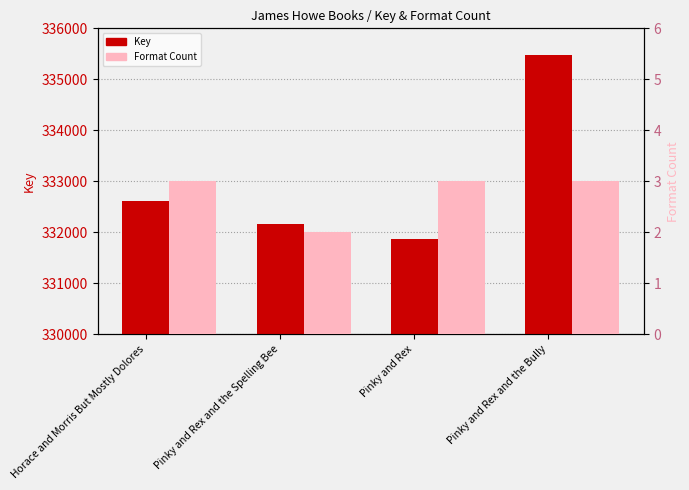

What is the minimum value shown in the chart?

2